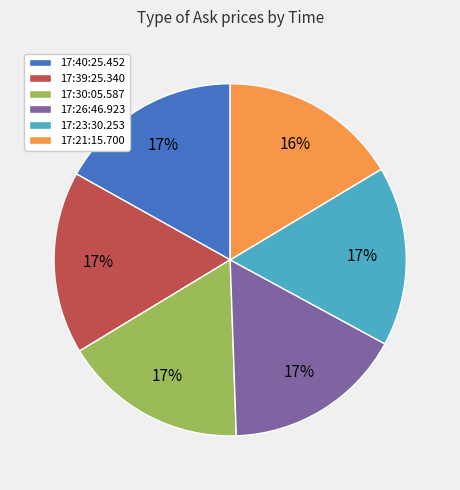

True or false: 17:26:46.923 accounts for 17% of the total.

True